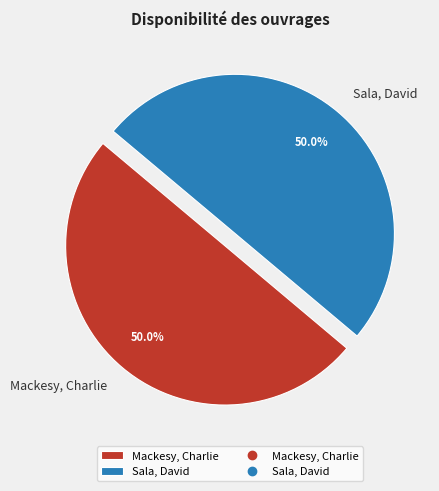

Approximately how many times larger is the value at Sala, David compared to Mackesy, Charlie?

1.0